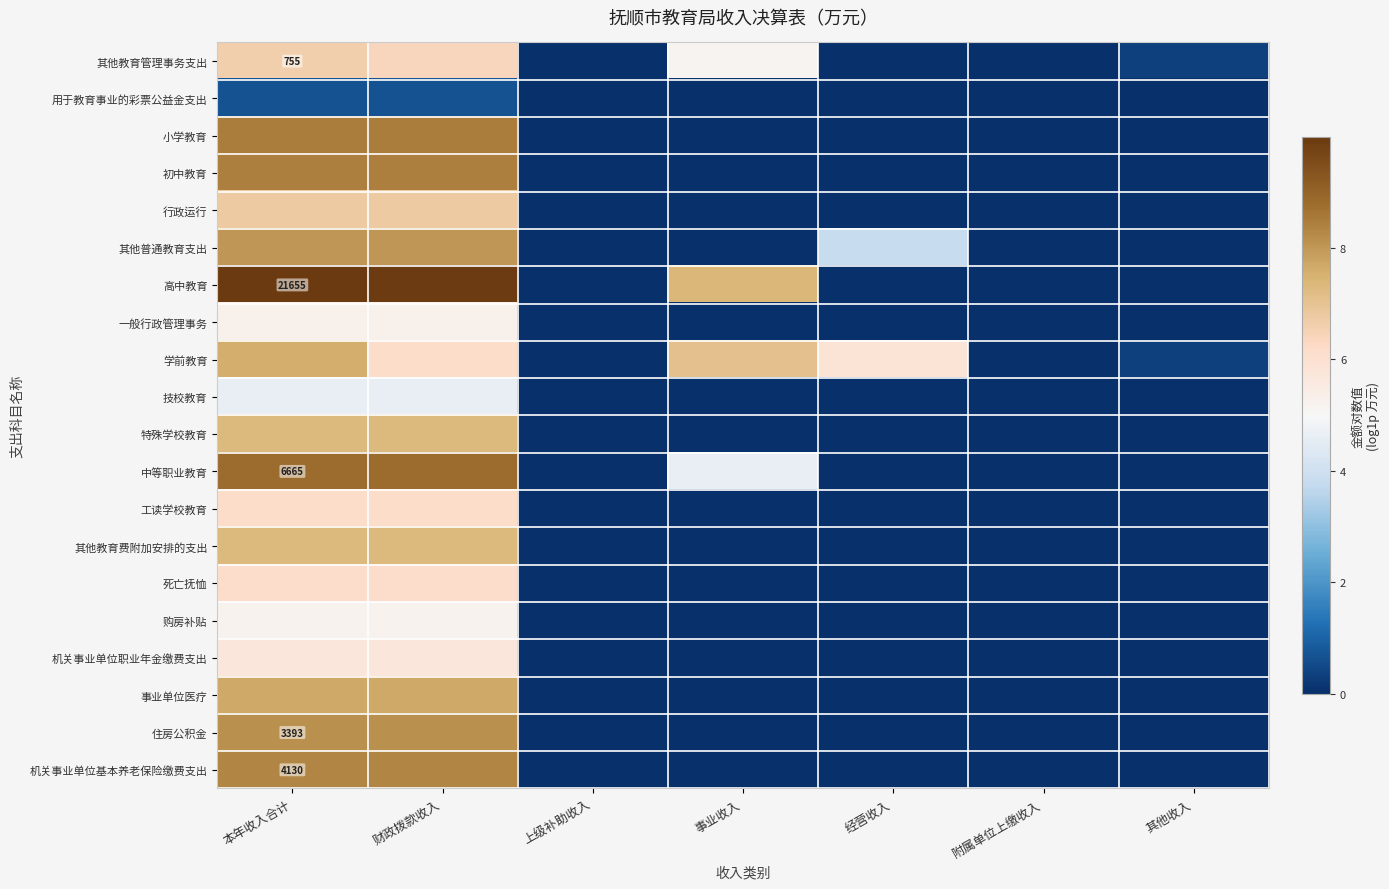

Rank the categories by 其他教育费附加安排的支出 value from highest to lowest.

本年收入合计, 财政拨款收入, 上级补助收入, 事业收入, 经营收入, 附属单位上缴收入, 其他收入